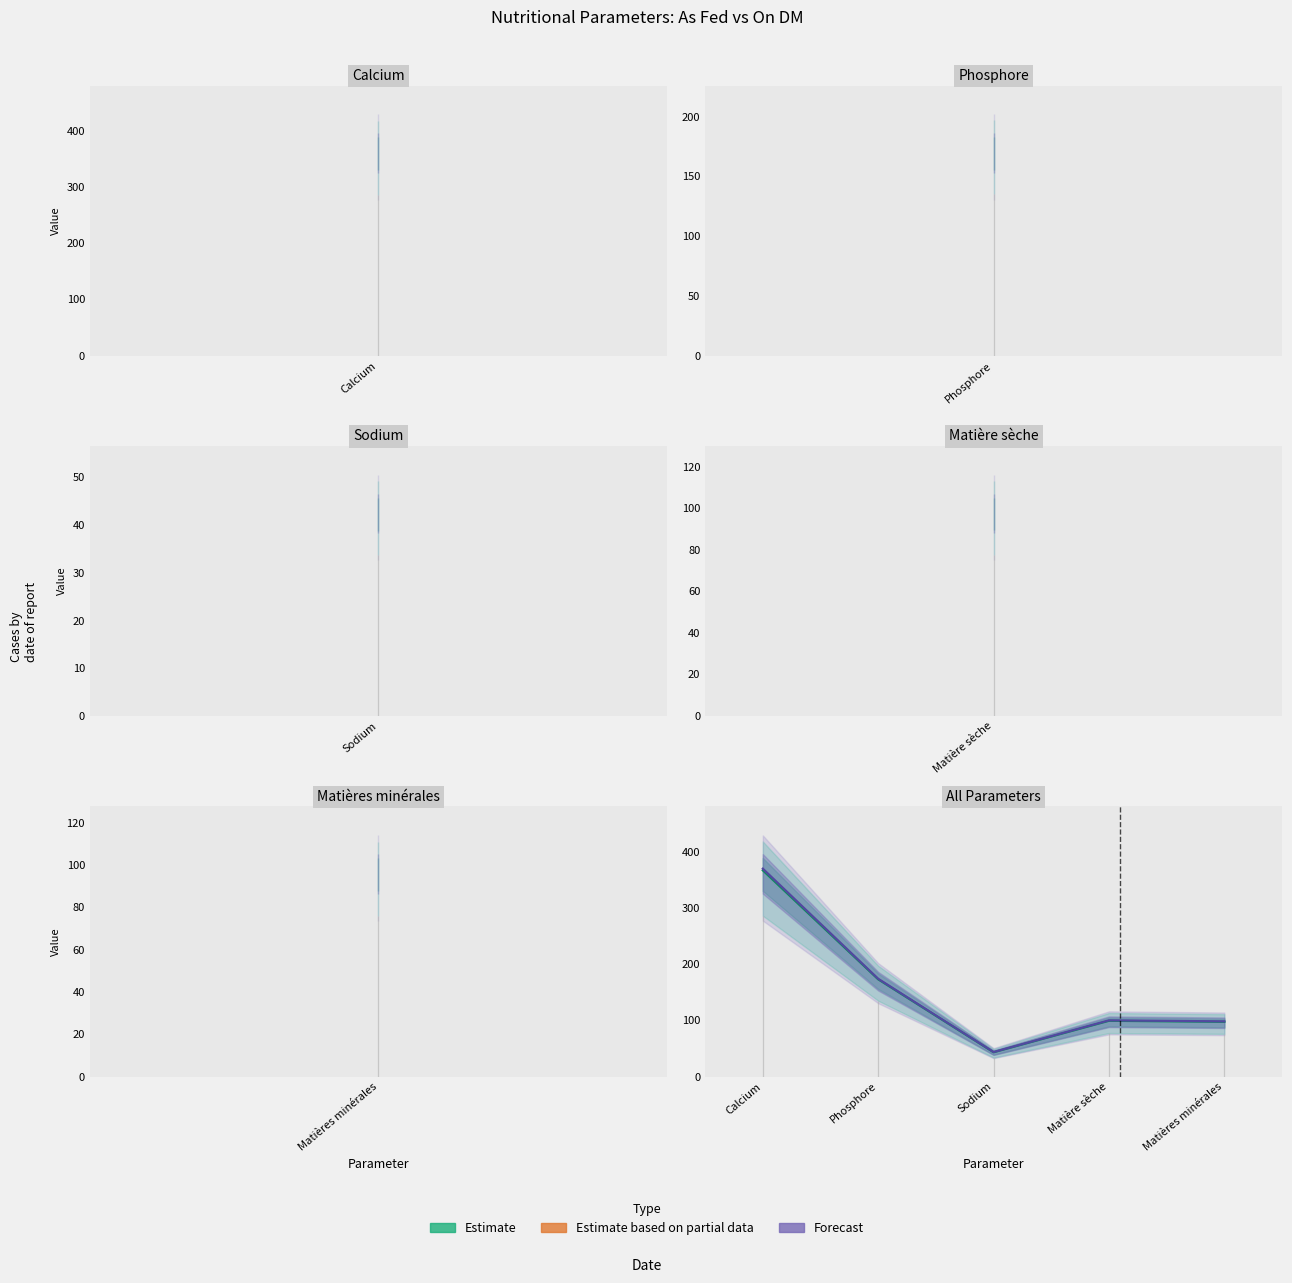

True or false: Forecast has more than 1 interior local peaks.

False